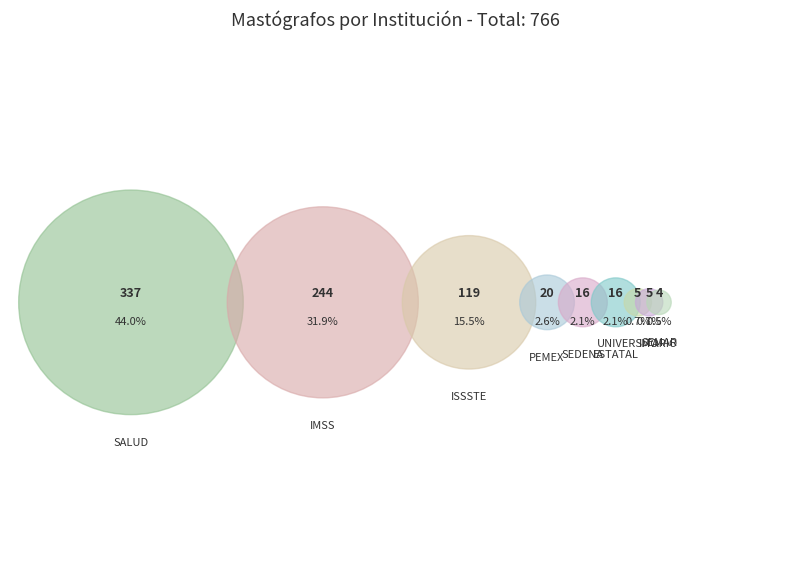

Which category has the biggest portion of the pie?

SALUD